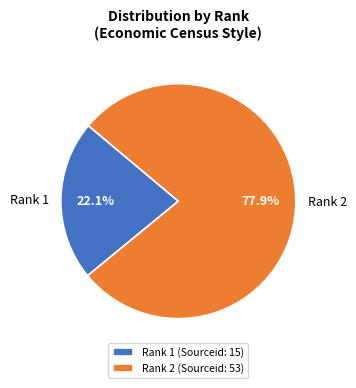

To the nearest percent, what is the average slice percentage?

50%